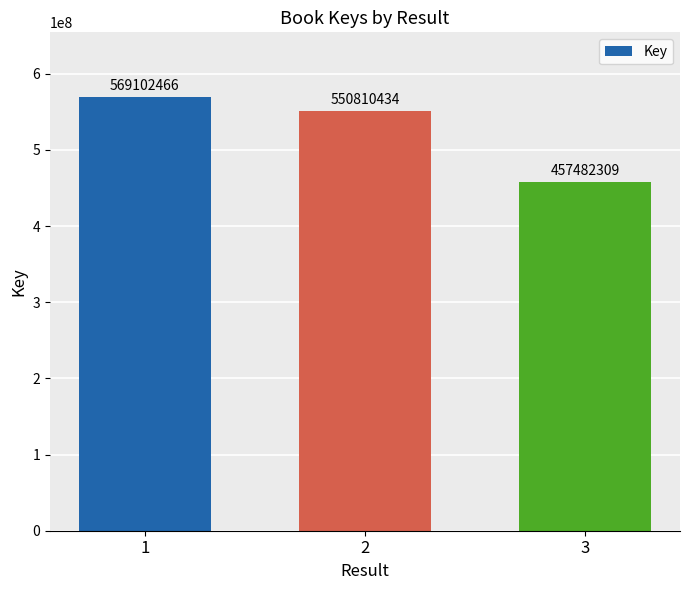

Reading left to right, extract all data points from this chart.

569102466	550810434	457482309